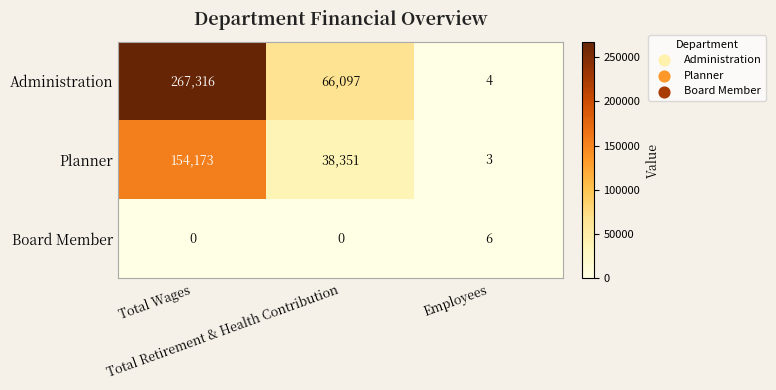

Which series has the largest total across all categories?

Administration